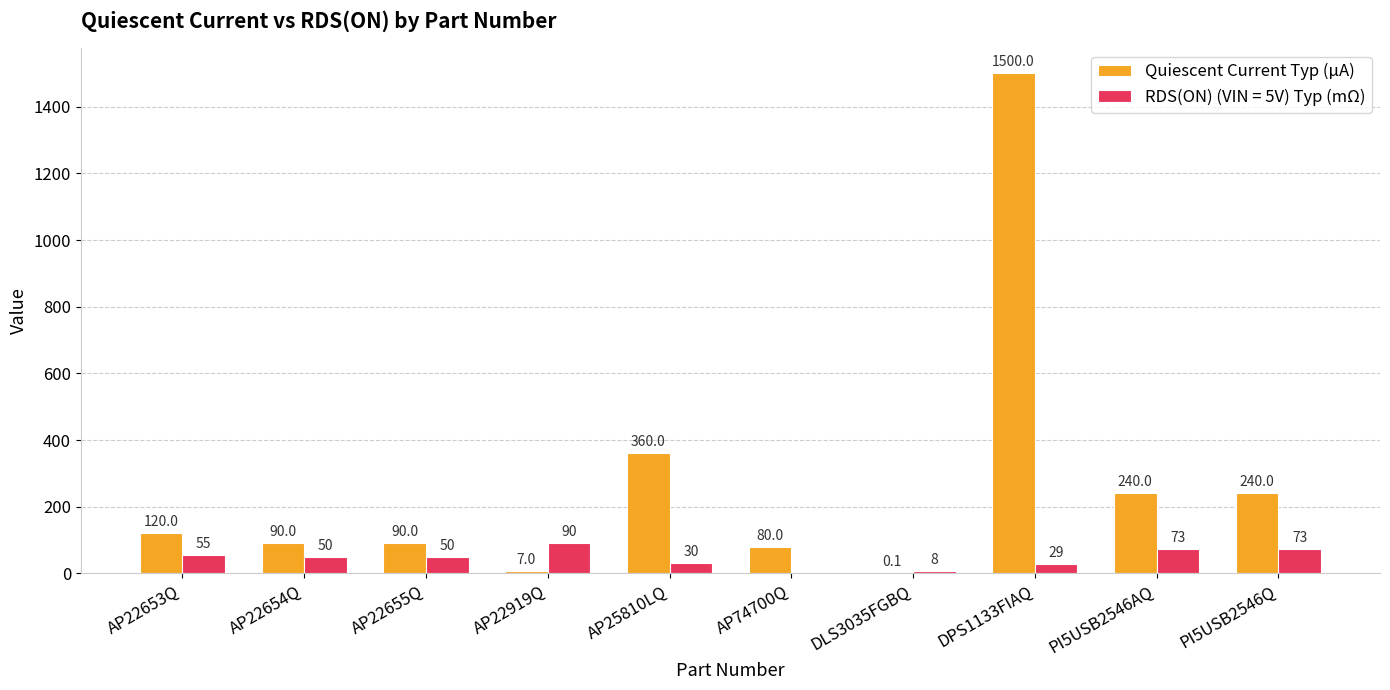

Where does the RDS(ON) (VIN = 5V) Typ (mΩ) series first go above 50?

AP22653Q